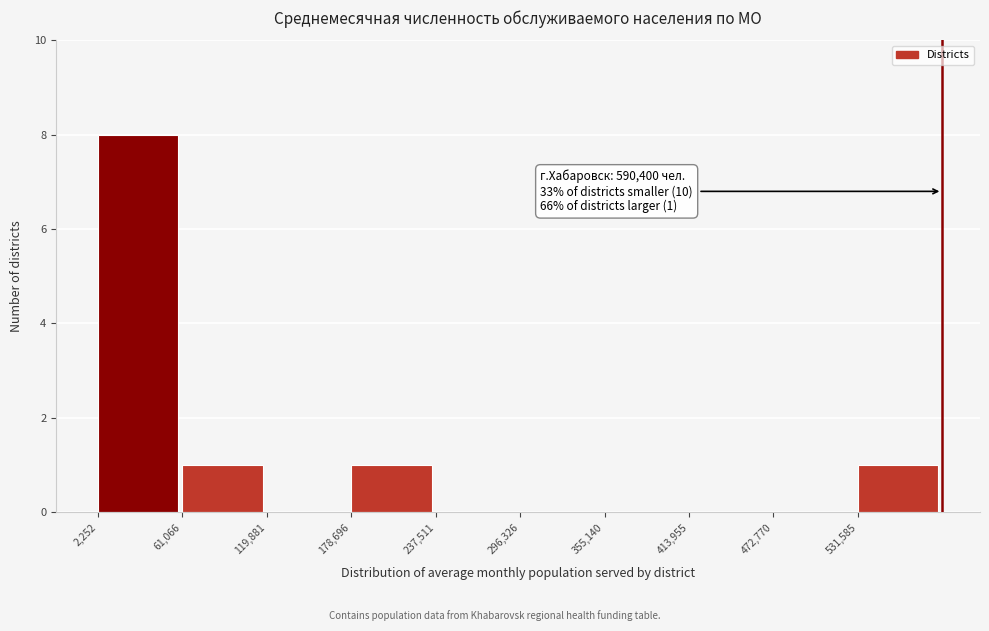

Over which range of the x-axis is the bar tallest?

0 to 60000